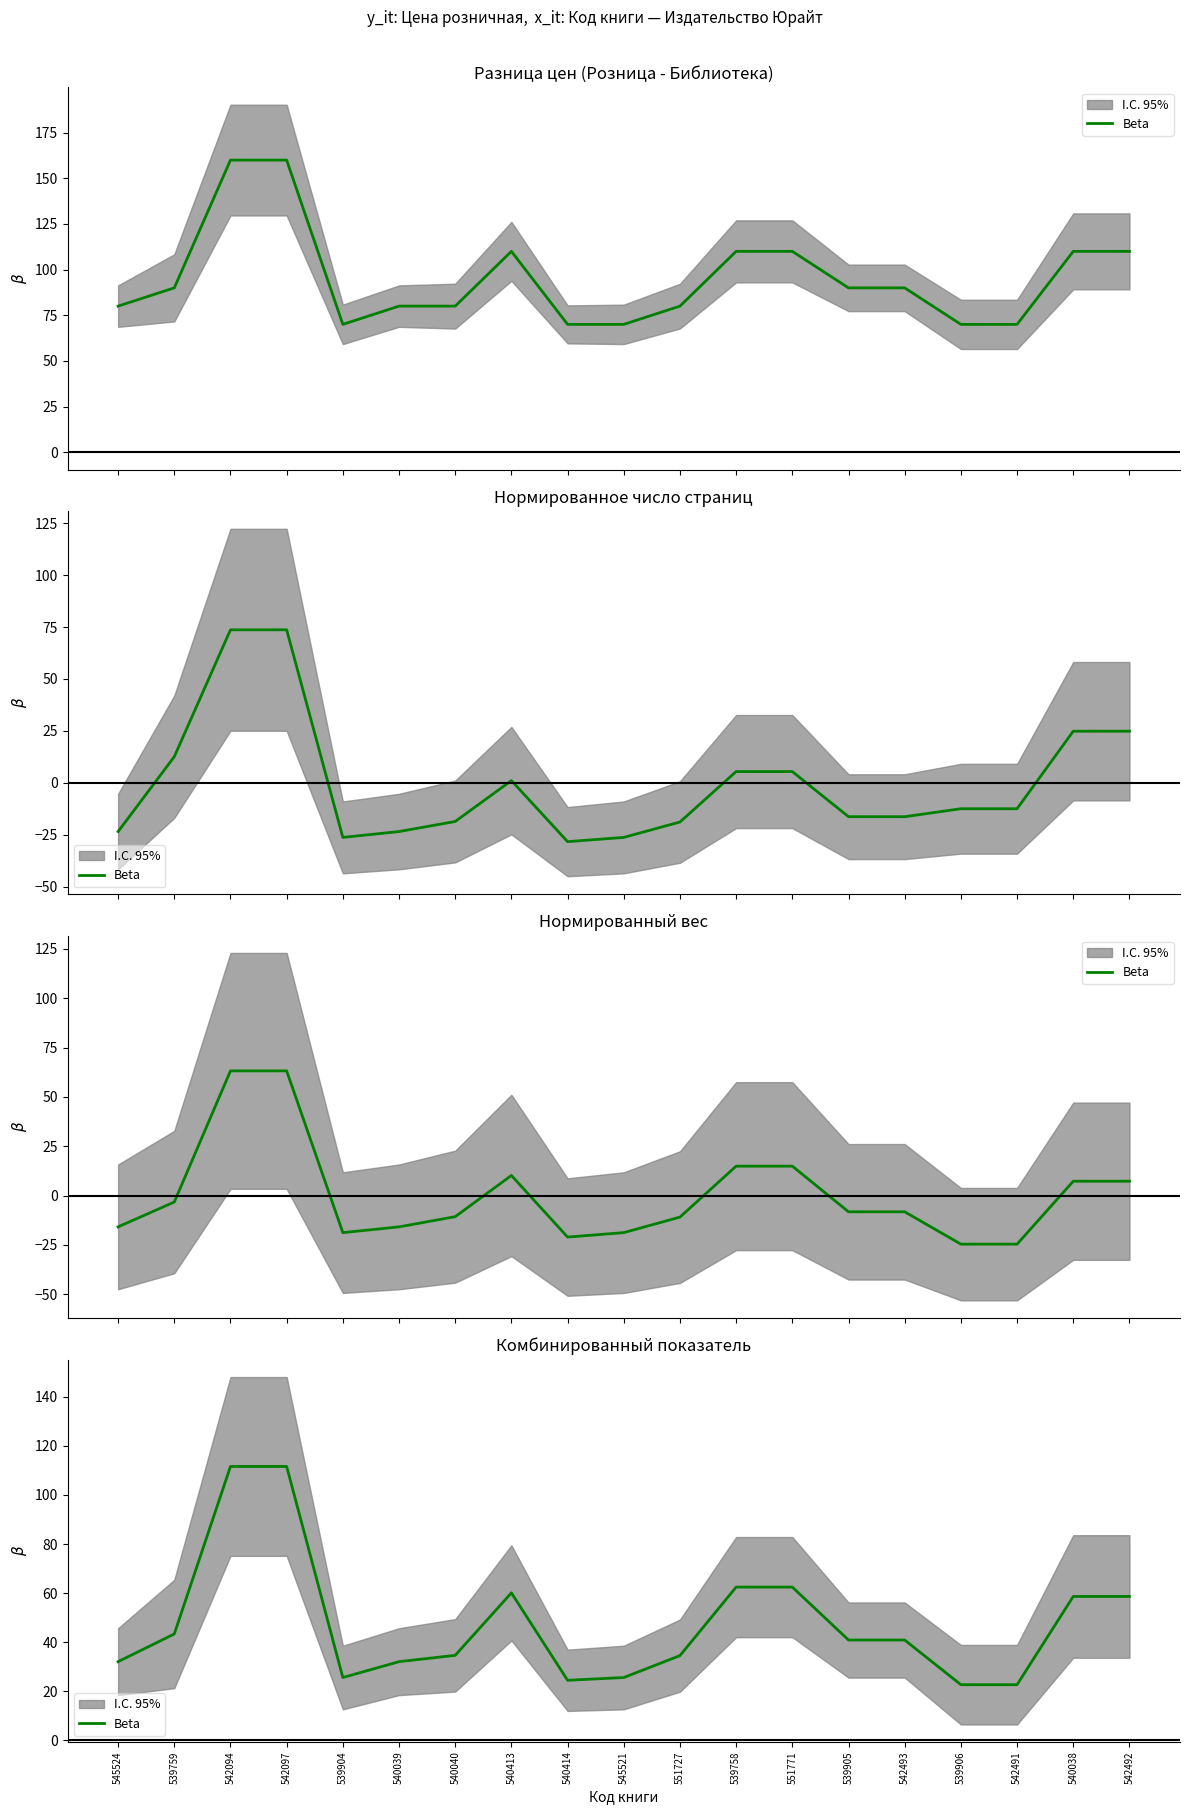

What is the average value?

47.6